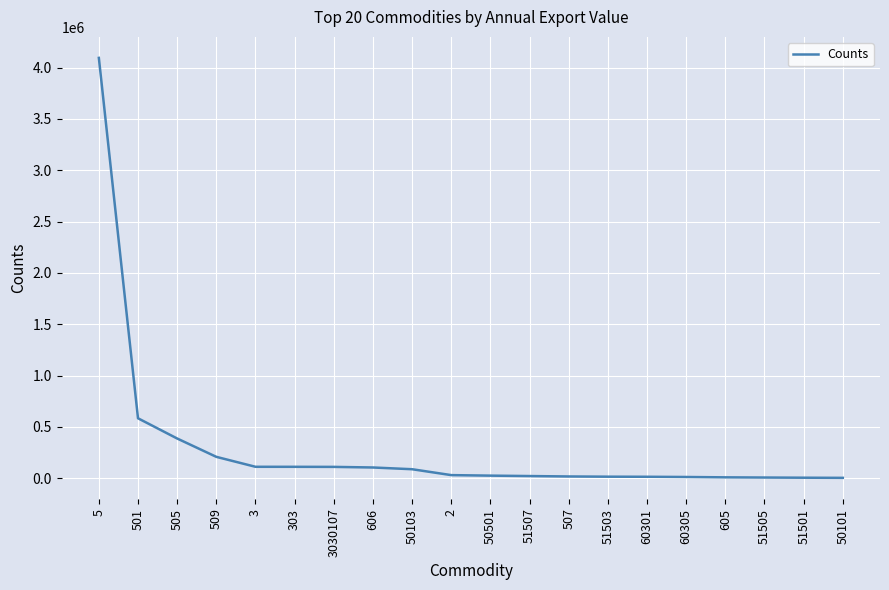

What is the difference between the second highest and second lowest values?

578860